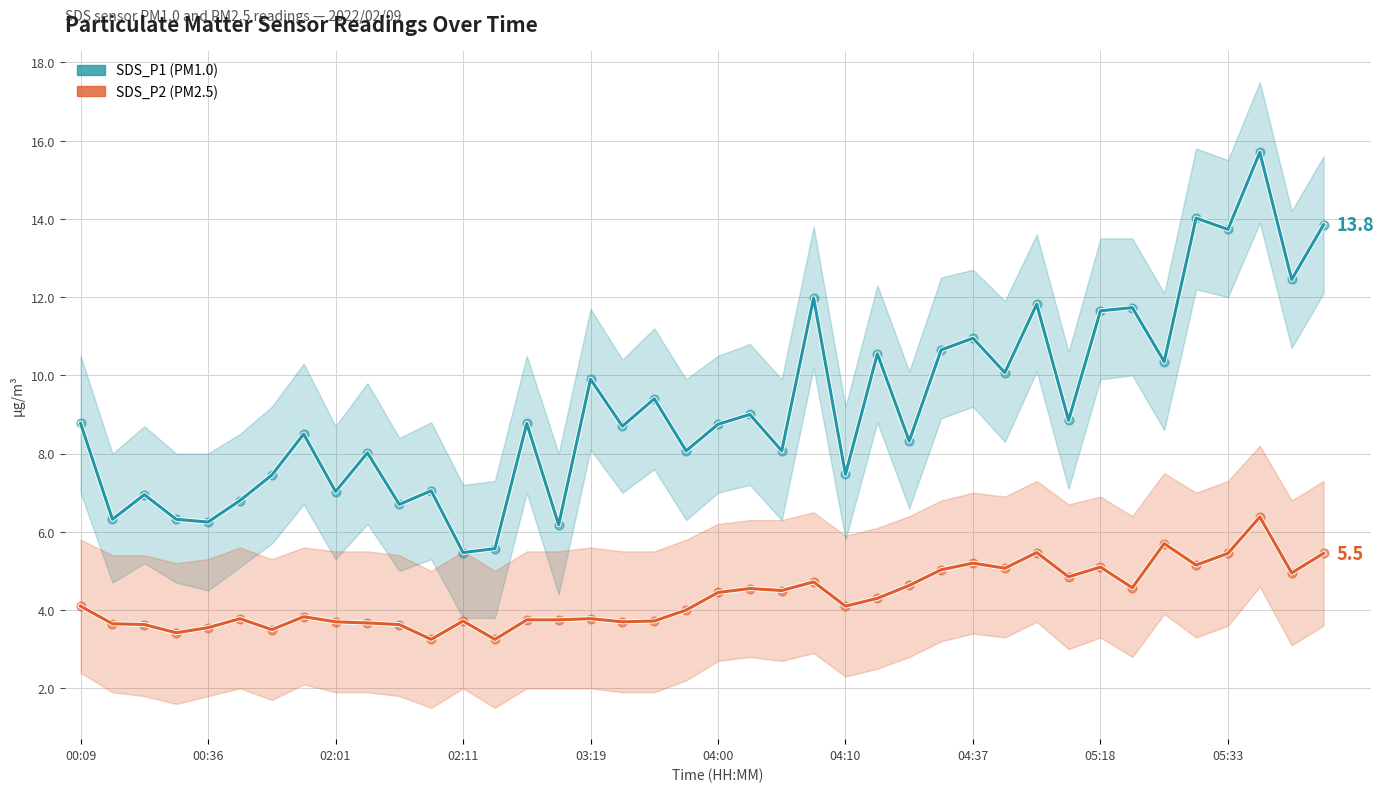

Which series has the largest total across all categories?

SDS_P1